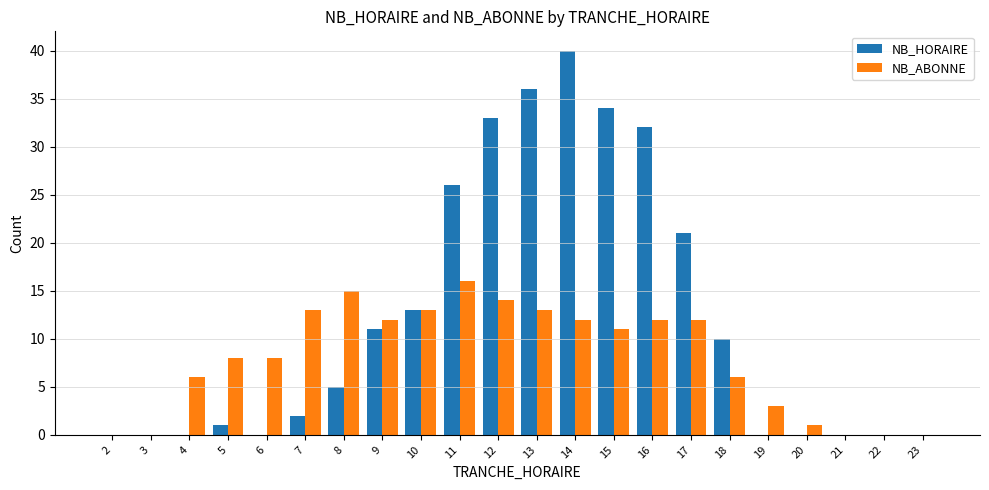

Reading left to right, list all the values displayed in this chart.

NB_HORAIRE: 2=0	3=0	4=0	5=1	6=0	7=2	8=5	9=11	10=13	11=26	12=33	13=36	14=40	15=34	16=32	17=21	18=10	19=0	20=0	21=0	22=0	23=0
NB_ABONNE: 2=0	3=0	4=6	5=8	6=8	7=13	8=15	9=12	10=13	11=16	12=14	13=13	14=12	15=11	16=12	17=12	18=6	19=3	20=1	21=0	22=0	23=0